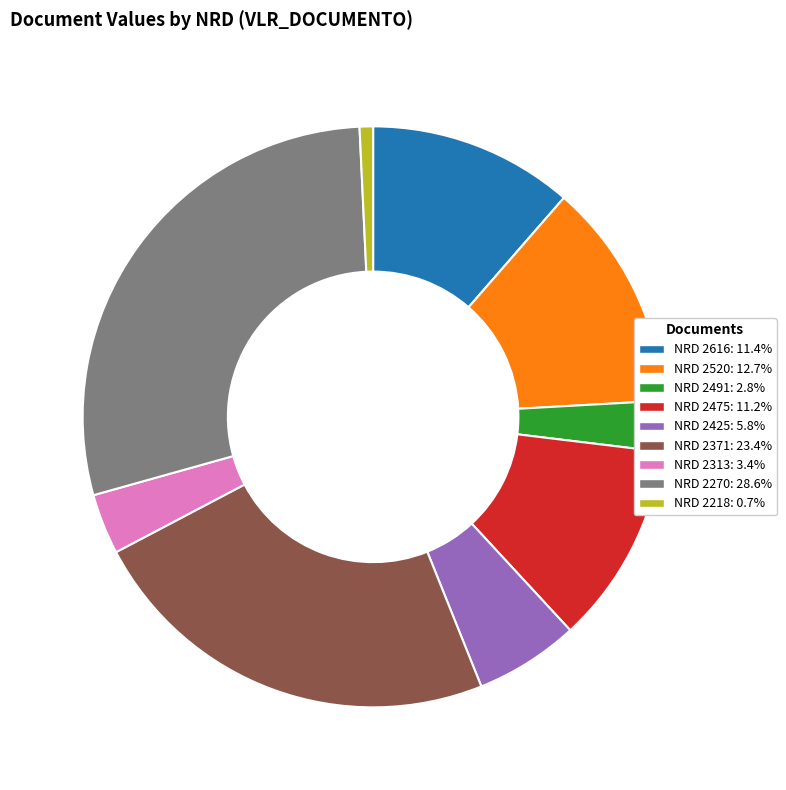

Count the number of slices in the pie.

9